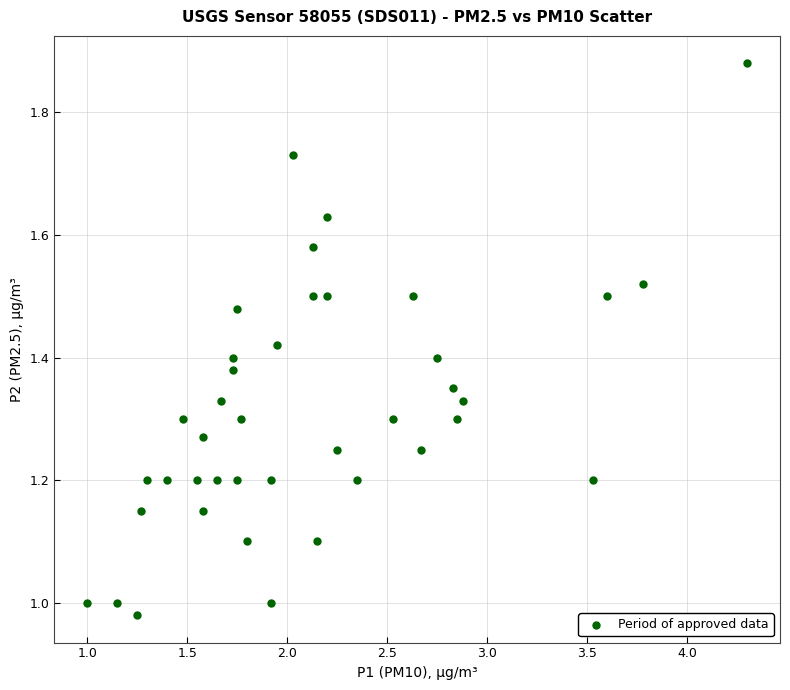

What is the range of Y values (max minus min)?

0.9